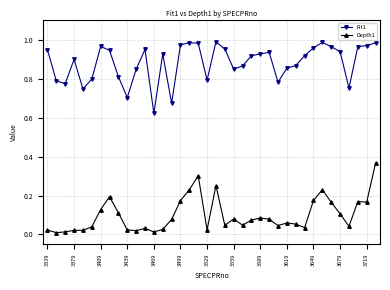

True or false: Depth1 has more than 2 interior local peaks.

True